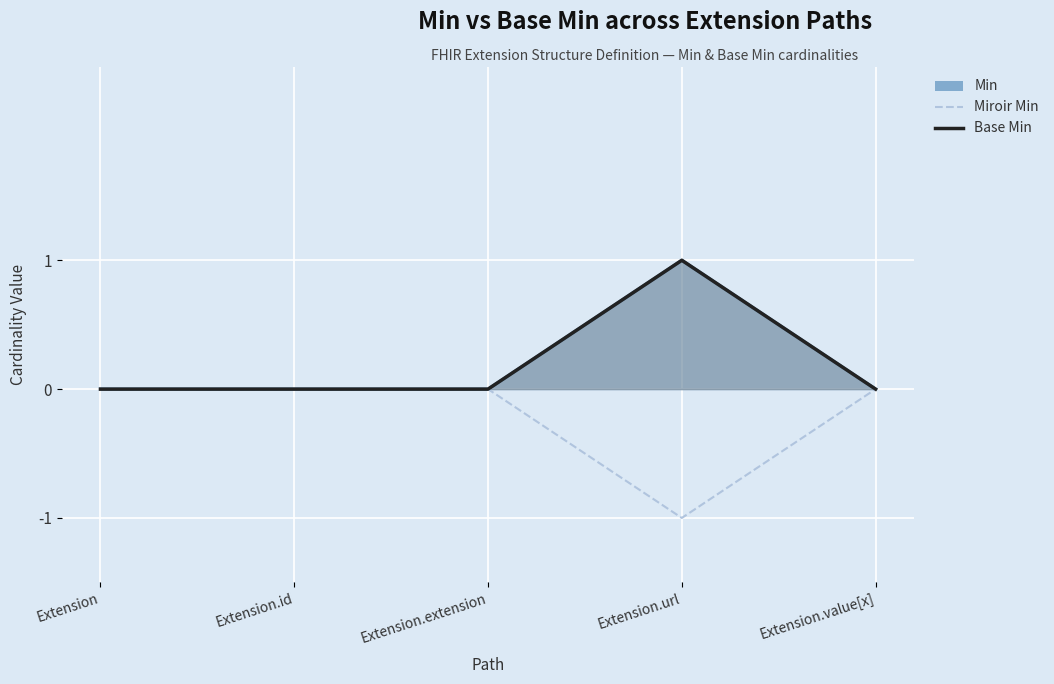

Which series has the widest spread of values?

Miroir Min